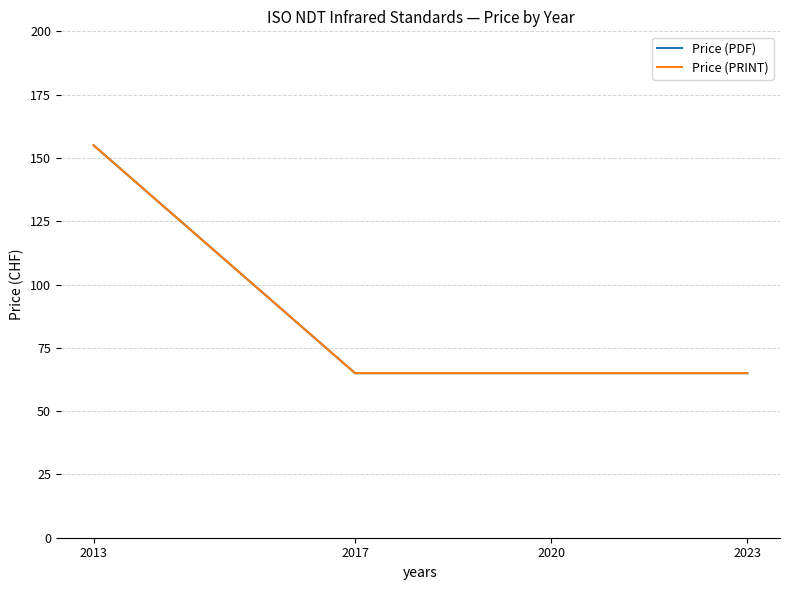

Does the chart have visible grid lines?

Yes